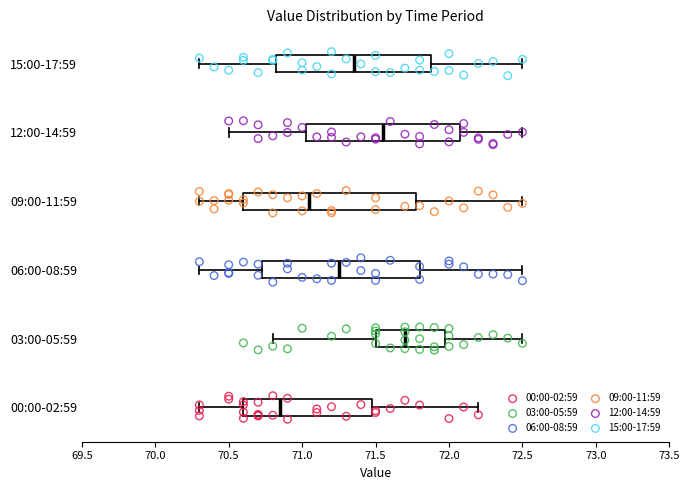

Reading bottom to top, transcribe this box plot: for each box, give where its median line is, the range the box spans, and where its two whiskers end, as read against the x-axis. The values are not printed on the chart, so give them approximately, as read against the axis.

00:00-02:59: median 70.85, box 70.60 to 71.50, whiskers 70.30 to 72.20
03:00-05:59: median 71.70, box 71.50 to 72.00, whiskers 70.80 to 72.50
06:00-08:59: median 71.25, box 70.75 to 71.80, whiskers 70.30 to 72.50
09:00-11:59: median 71.05, box 70.60 to 71.80, whiskers 70.30 to 72.50
12:00-14:59: median 71.55, box 71.05 to 72.10, whiskers 70.50 to 72.50
15:00-17:59: median 71.35, box 70.85 to 71.90, whiskers 70.30 to 72.50